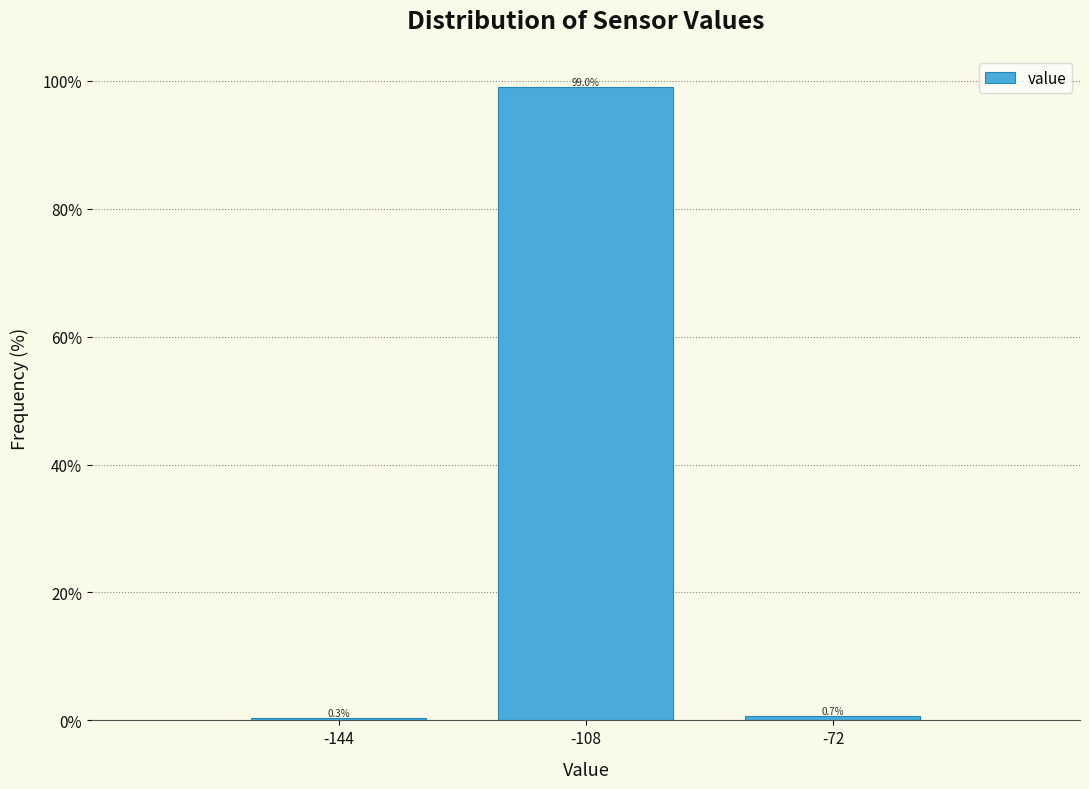

Reading left to right, transcribe this chart: for each bar, give the range it covers on the x-axis and its height. The bar edges are not printed on the chart, so give them approximately, as read against the axis.

-162 to -126: 0.3
-126 to -90: 99.0
-90 to -54: 0.7